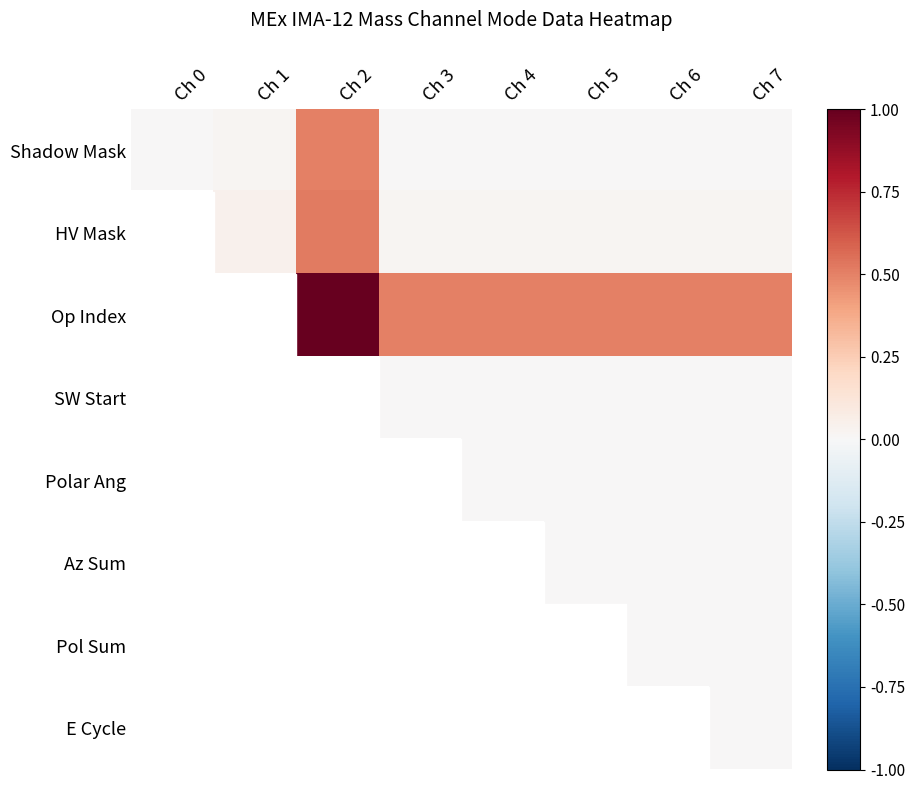

List the labels in order of Op Index value, smallest first.

Ch 3, Ch 4, Ch 5, Ch 6, Ch 7, Ch 0, Ch 1, Ch 2